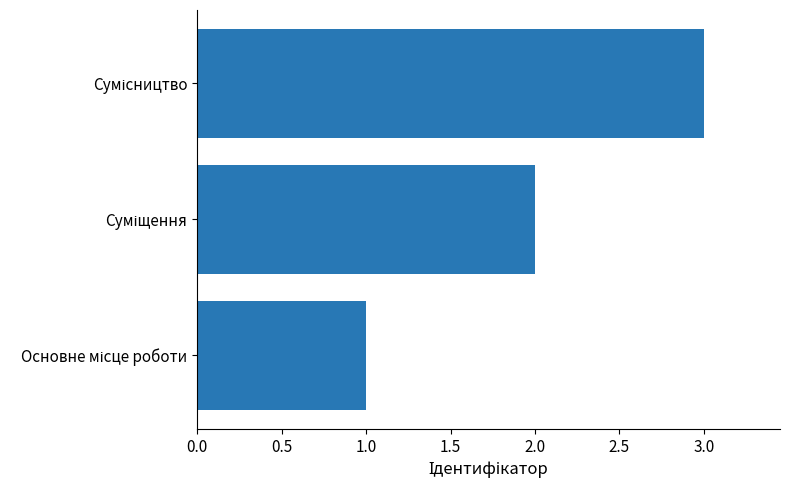

What is the greatest value displayed?

3